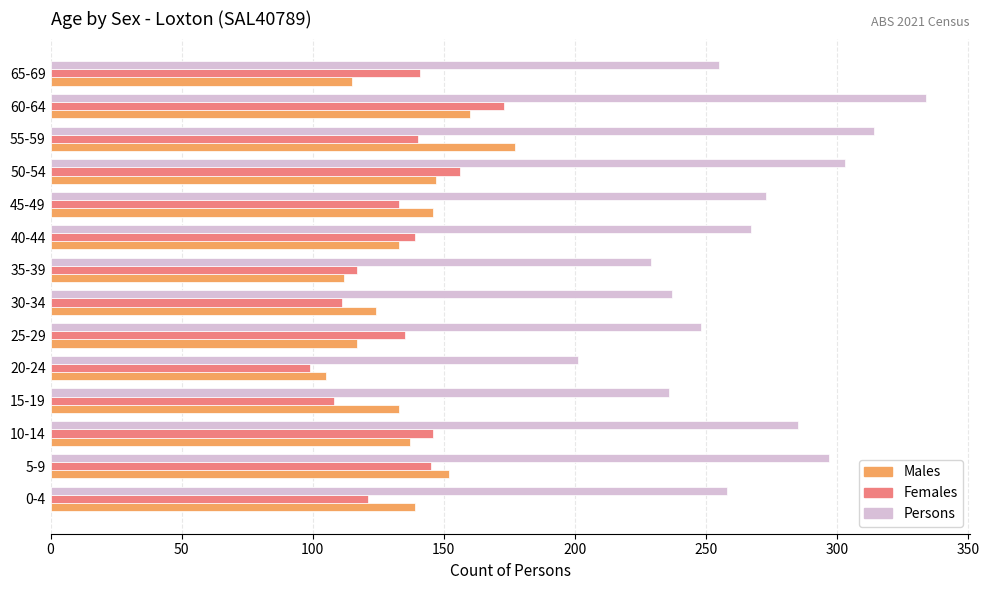

True or false: Persons has a value of 285 at 10-14.

True